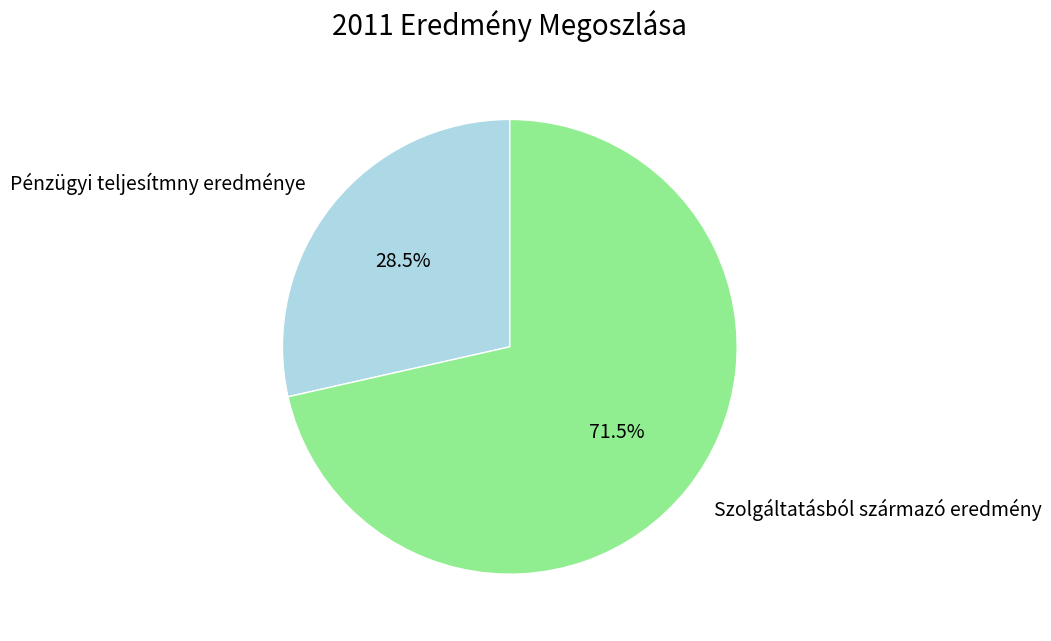

What percentage do Pénzügyi teljesítmny eredménye and Szolgáltatásból származó eredmény together represent?

100.0%